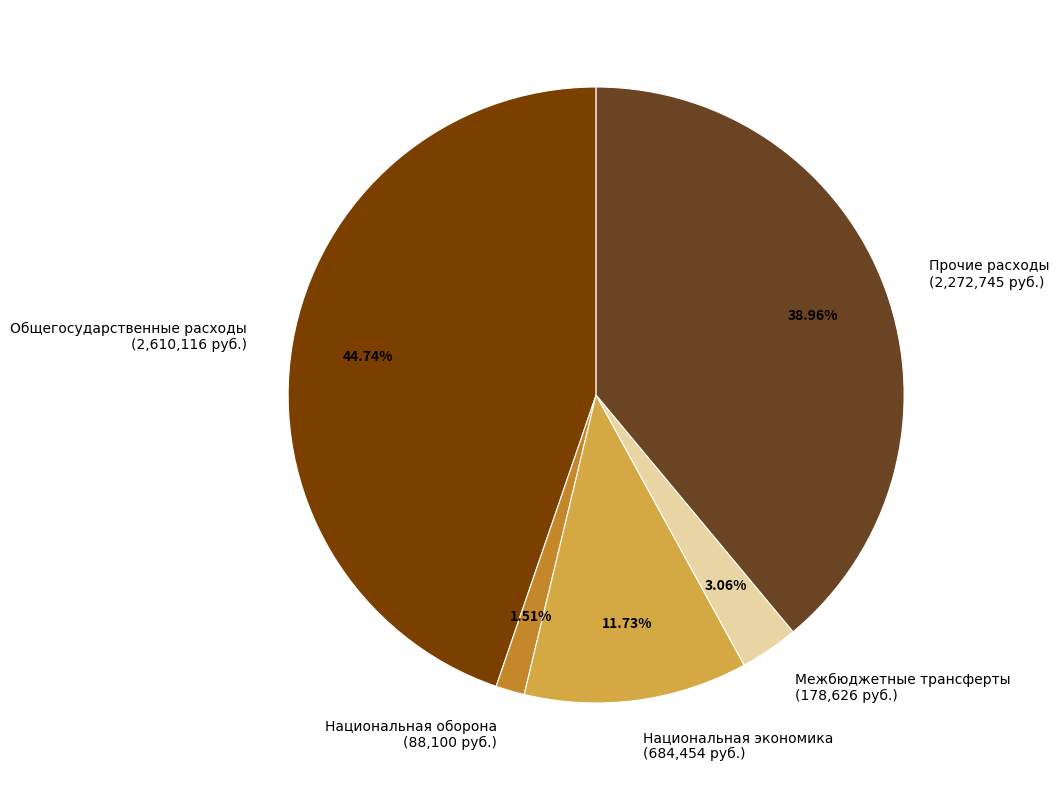

Do Прочие расходы (2,272,745 руб.) and Национальная экономика (684,454 руб.) together represent more than half of the pie?

Yes